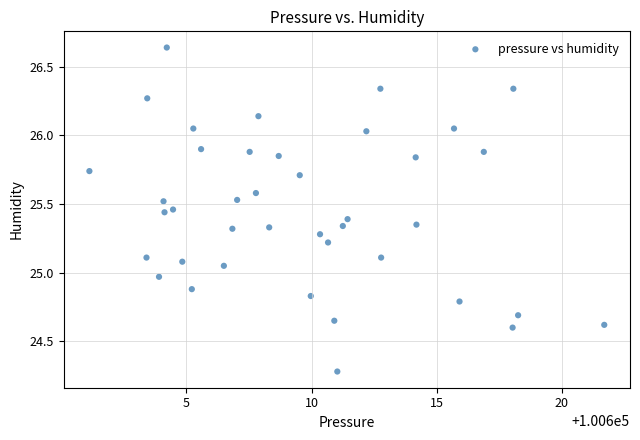

What is the range of X values (max minus min)?

20.6